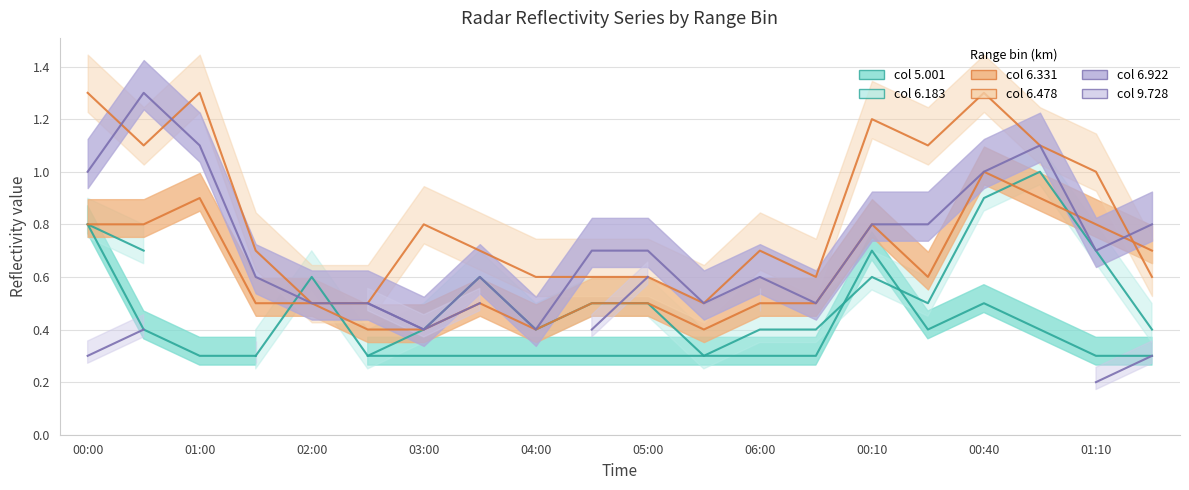

Where is 6.922 nearest to the value 0?

03:00